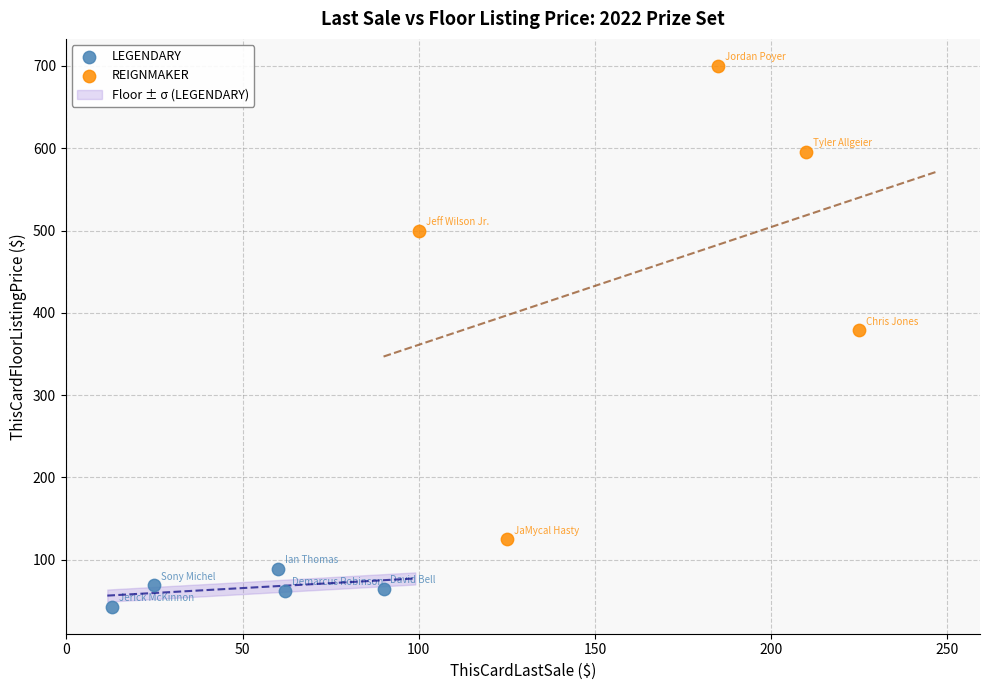

Which series contains the highest Y value?

REIGNMAKER